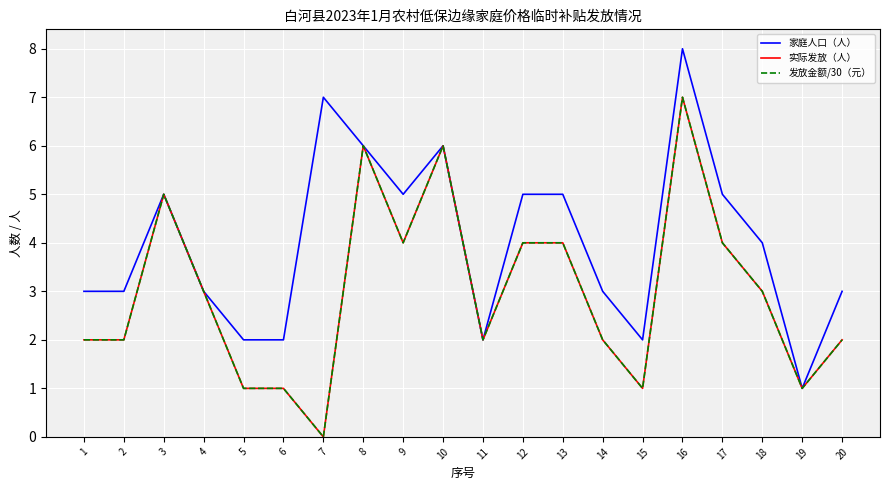

Does the chart display data point markers on the line(s)?

No